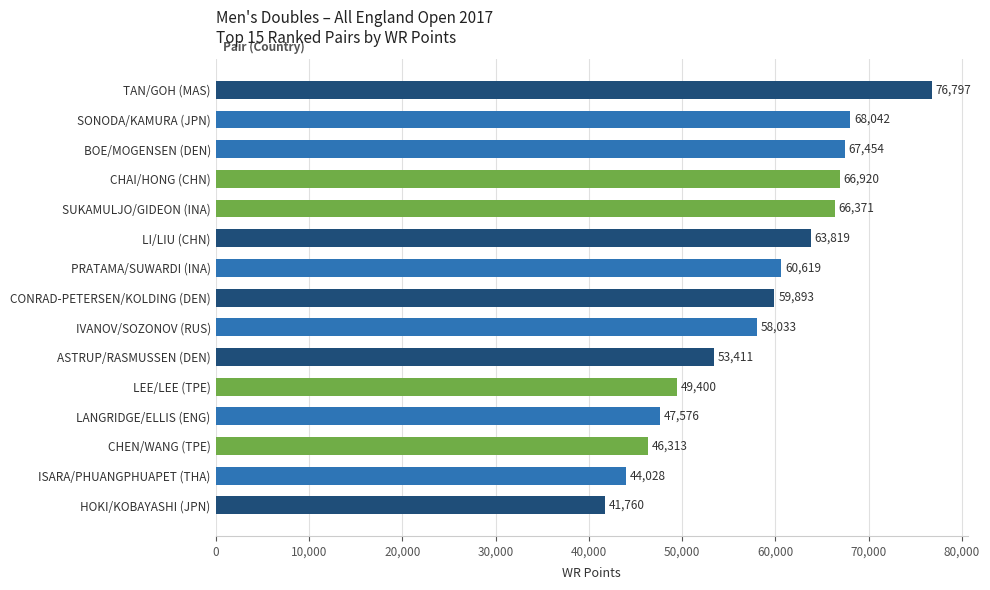

What is the smallest value displayed?

41760